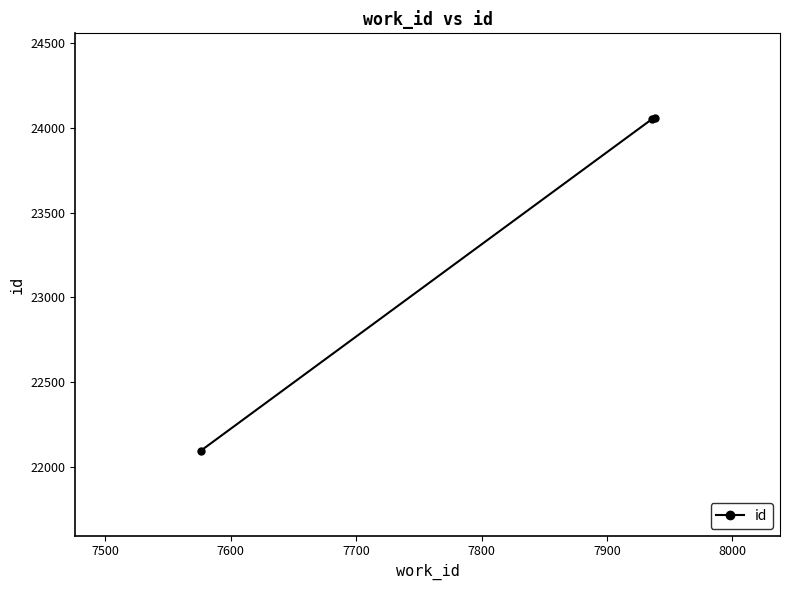

What is the minimum value shown in the chart?

22094